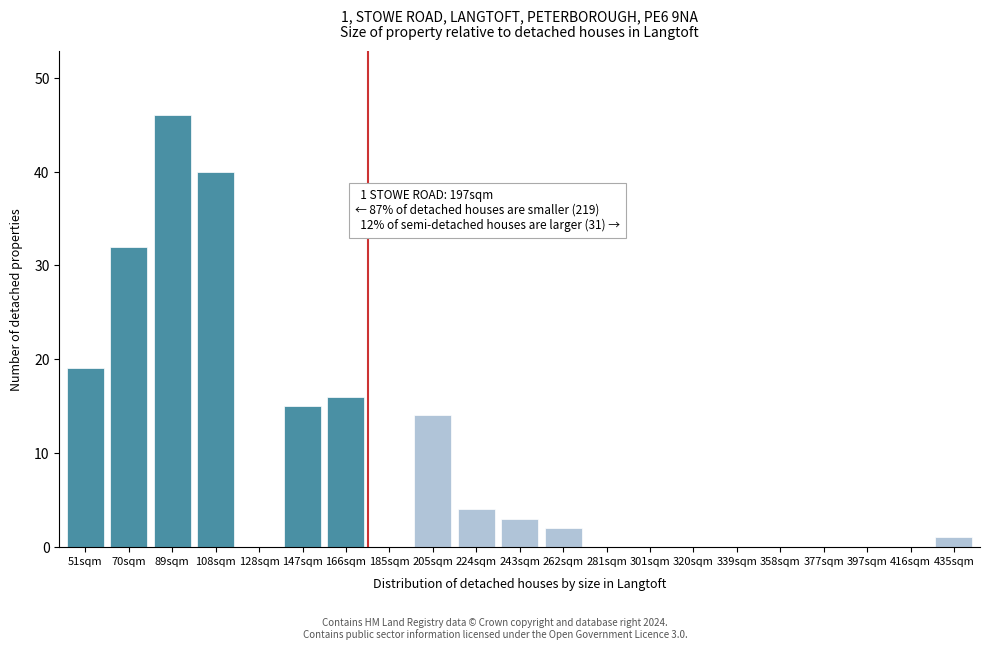

Reading right to left, list all the values displayed in this chart.

435sqm=1	416sqm=0	397sqm=0	377sqm=0	358sqm=0	339sqm=0	320sqm=0	301sqm=0	281sqm=0	262sqm=2	243sqm=3	224sqm=4	205sqm=14	185sqm=0	166sqm=16	147sqm=15	128sqm=0	108sqm=40	89sqm=46	70sqm=32	51sqm=19